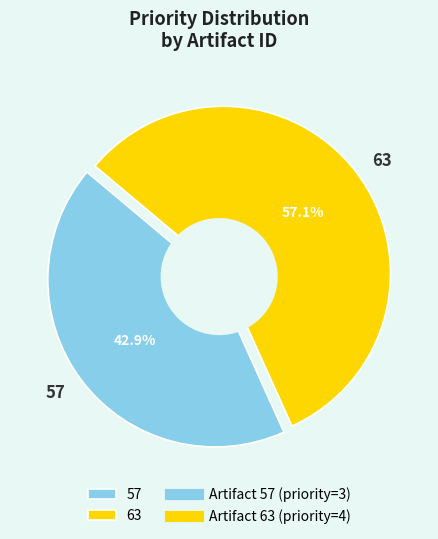

Which slice is the largest?

63